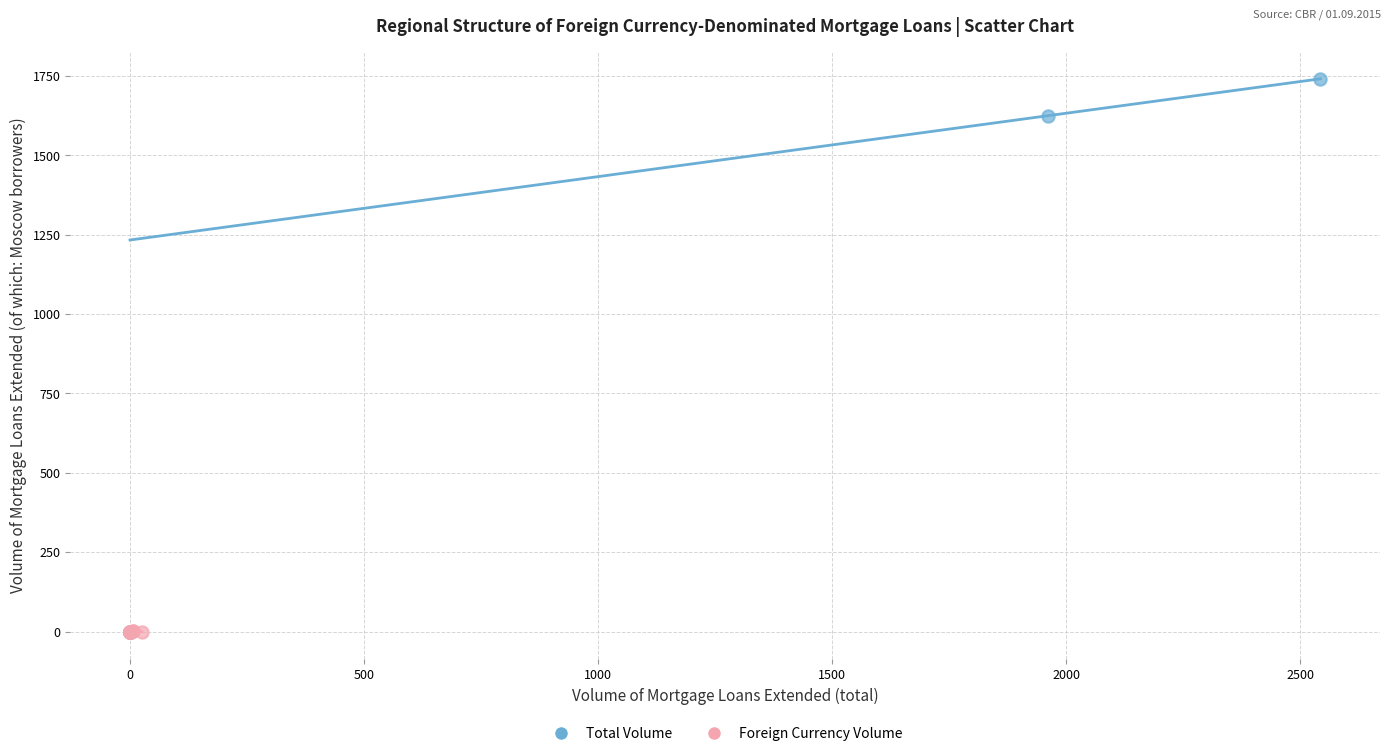

Which series has the widest spread of Y values?

Total Volume